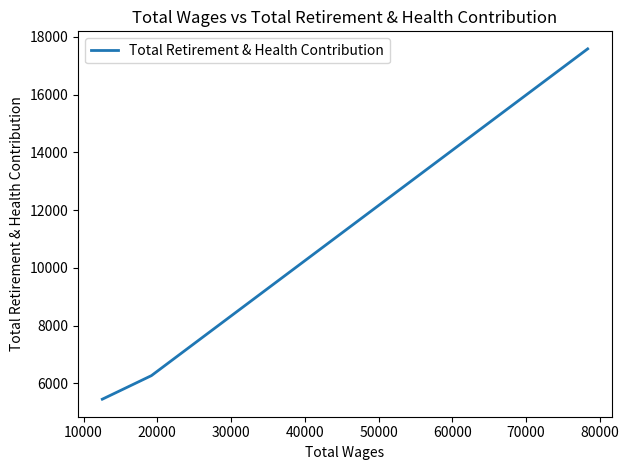

Count the number of categories in the chart.

3